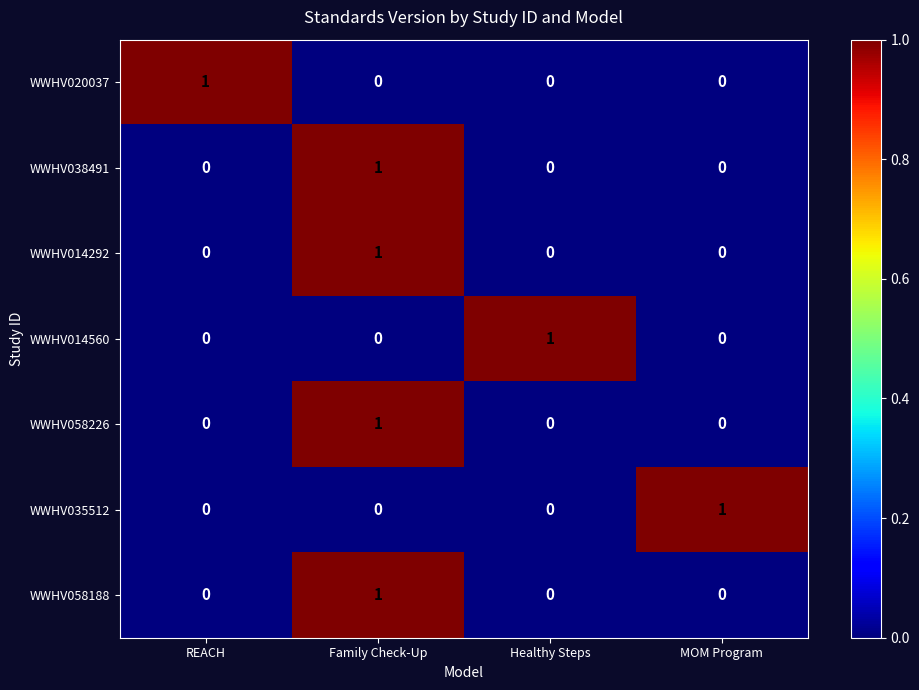

Reading right to left, what are all the values shown in this chart?

WWHV020037: 0	0	0	1
WWHV038491: 0	0	1	0
WWHV014292: 0	0	1	0
WWHV014560: 0	1	0	0
WWHV058226: 0	0	1	0
WWHV035512: 1	0	0	0
WWHV058188: 0	0	1	0